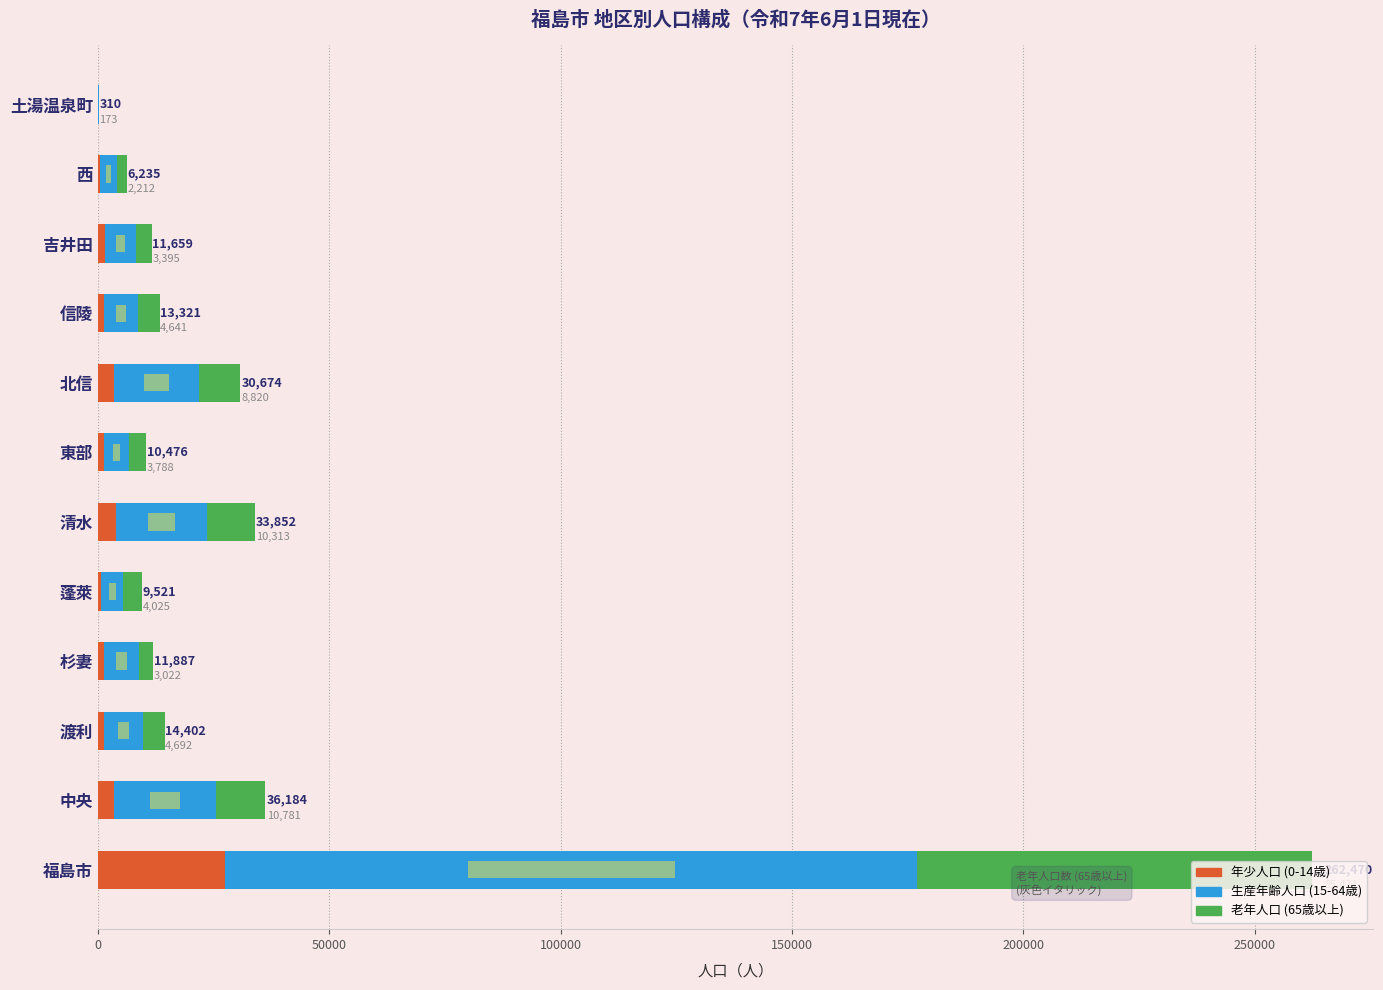

Rank the series by their average value, from lowest to highest.

年少人口 (0-14歳), 老年人口 (65歳以上), 生産年齢人口 (15-64歳)